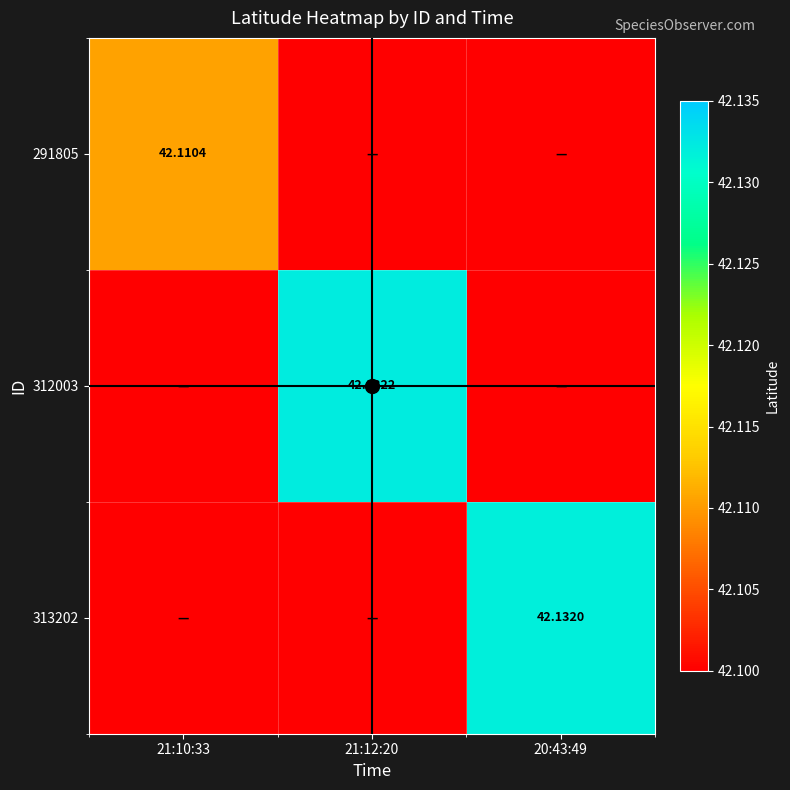

At which category is the sum across all series the highest?

21:12:20